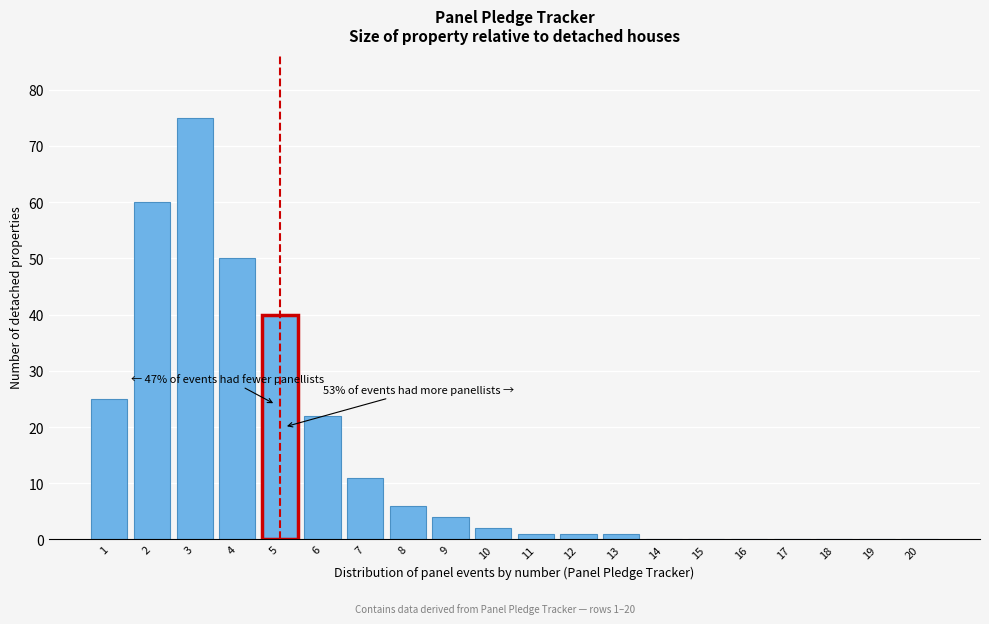

Reading right to left, extract all data points from this chart.

20=0	19=0	18=0	17=0	16=0	15=0	14=0	13=1	12=1	11=1	10=2	9=4	8=6	7=11	6=22	5=40	4=50	3=75	2=60	1=25